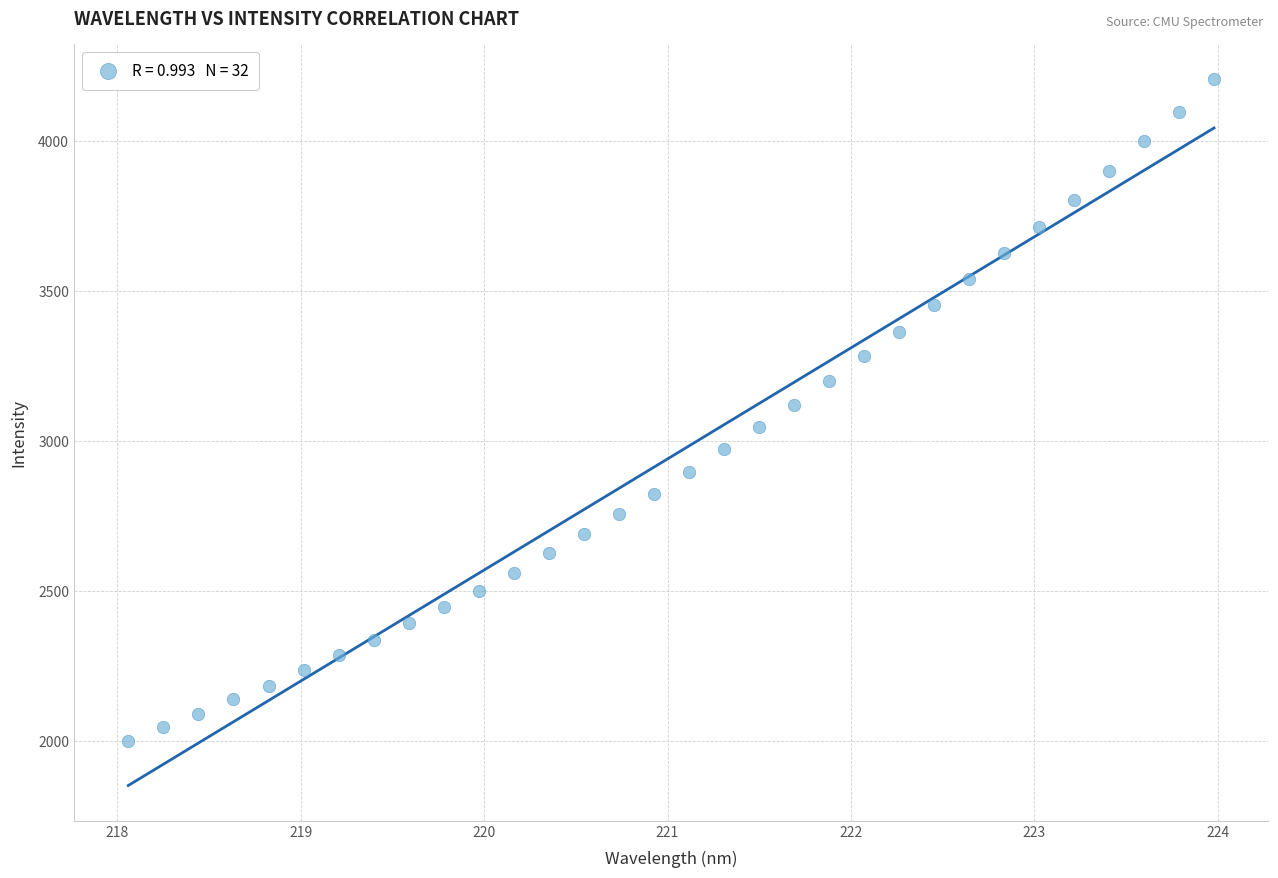

What is the range of X values (max minus min)?

5.9